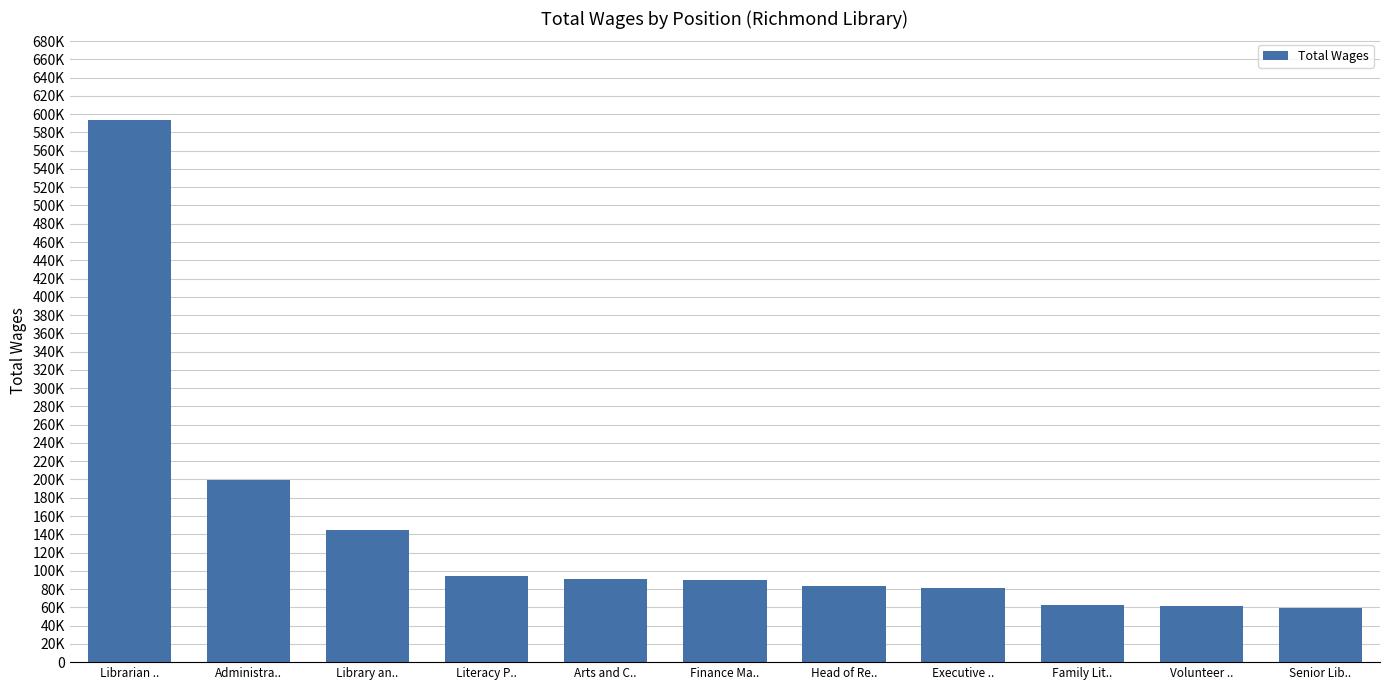

Reading left to right, list all the values displayed in this chart.

593696	199675	144508	94310	90609	89471	83560	81339	62948	61292	59555